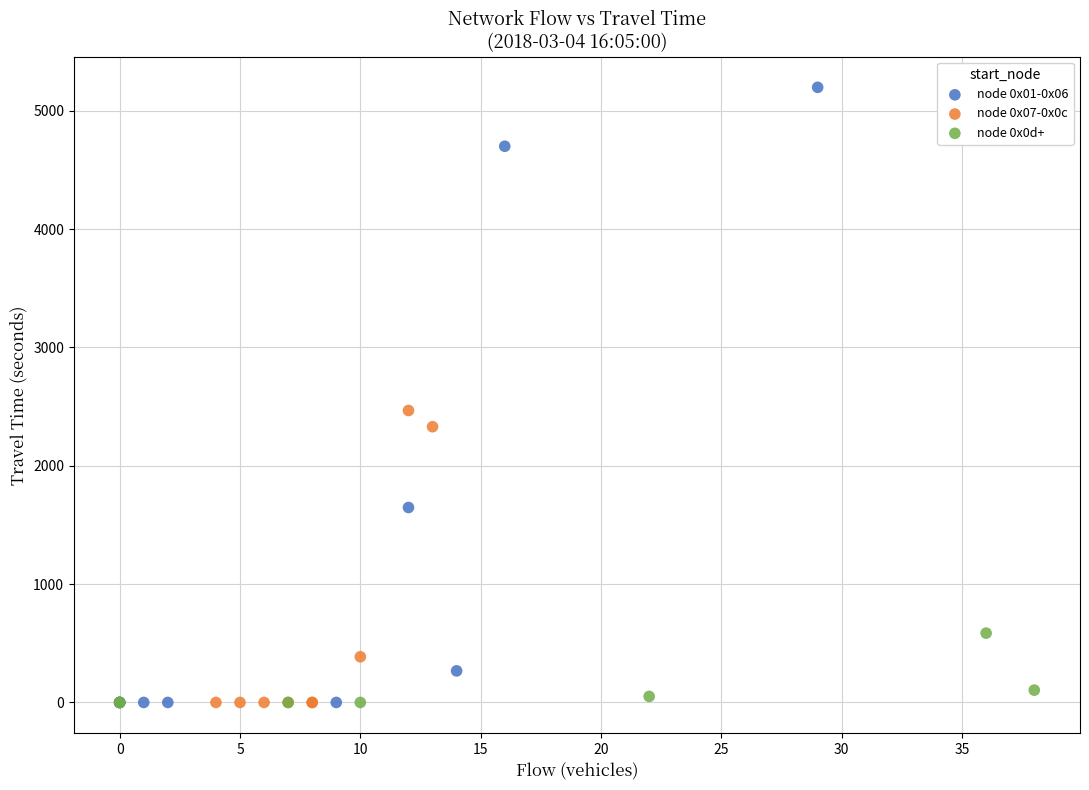

Which series has the largest Y range (max minus min)?

node 0x01-0x06